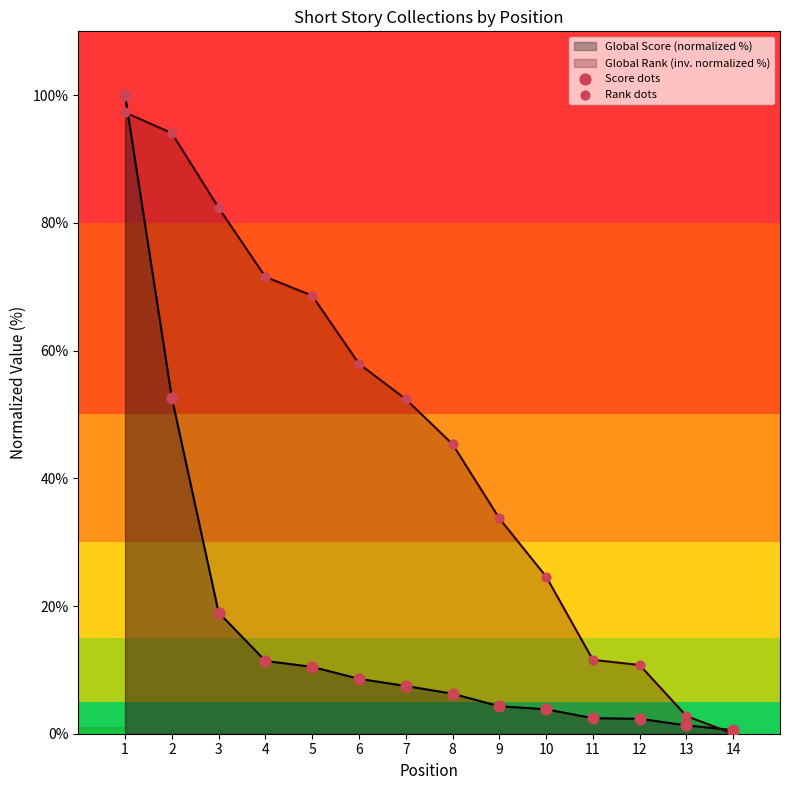

Which series reaches the maximum Y coordinate?

Score dots